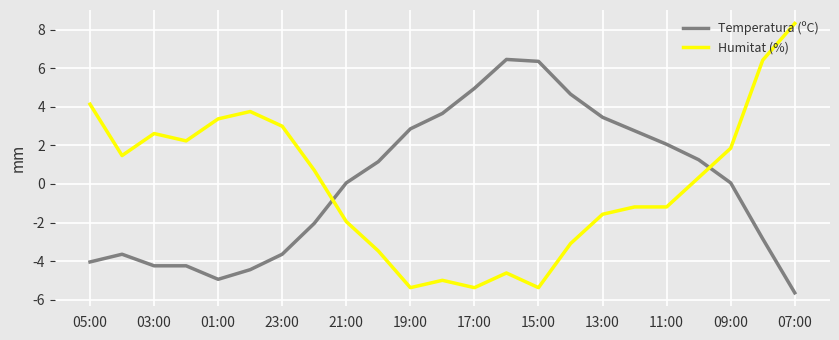

True or false: Temperatura (ºC) and Humitat (%) cross at least once.

True